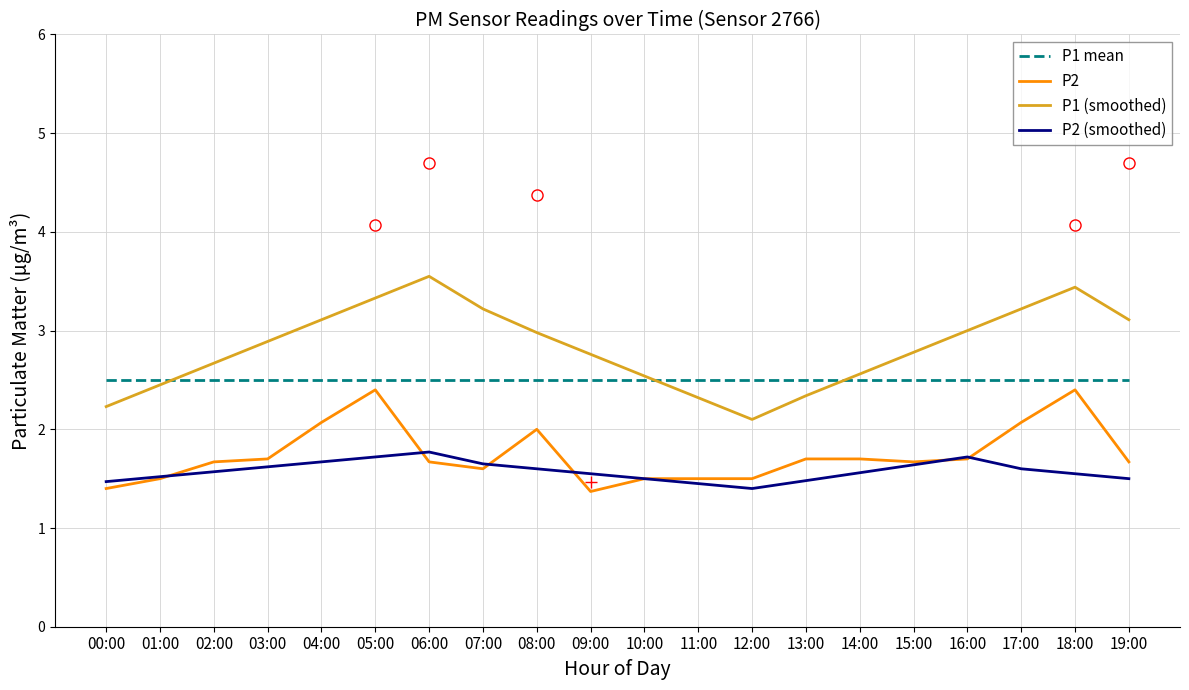

What are all the series names shown in the legend?

P1 mean, P2, P1 (smoothed), P2 (smoothed)